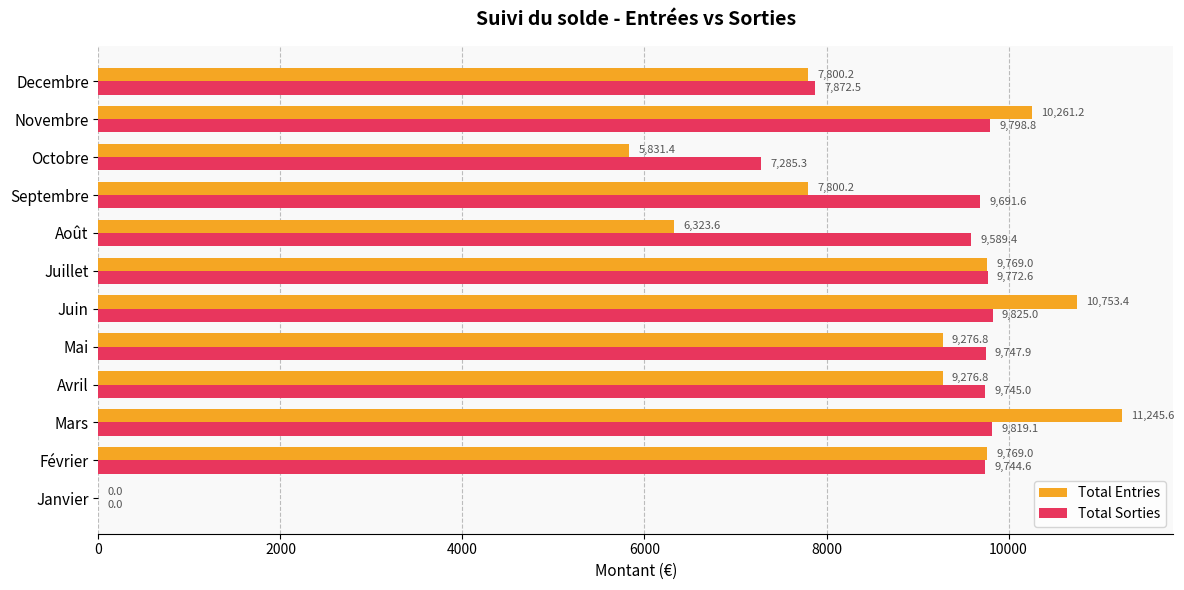

Between Mars and Octobre, which series saw the biggest shift?

Total Entries